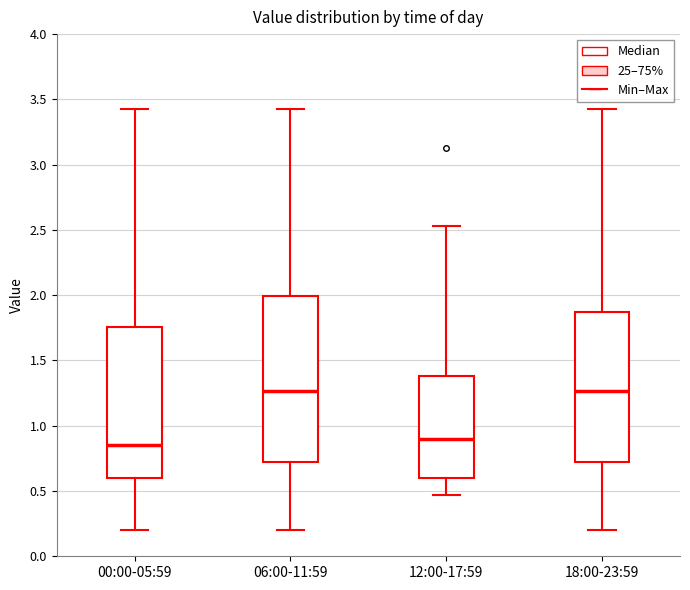

Which box is the tallest, from its lower edge to its upper edge?

06:00-11:59